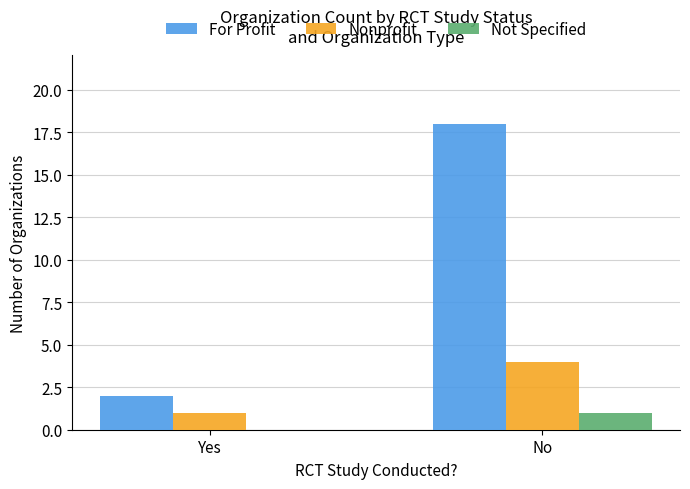

Reading right to left, what are all the values shown in this chart?

For Profit: No=18	Yes=2
Nonprofit: No=4	Yes=1
Not Specified: No=1	Yes=0